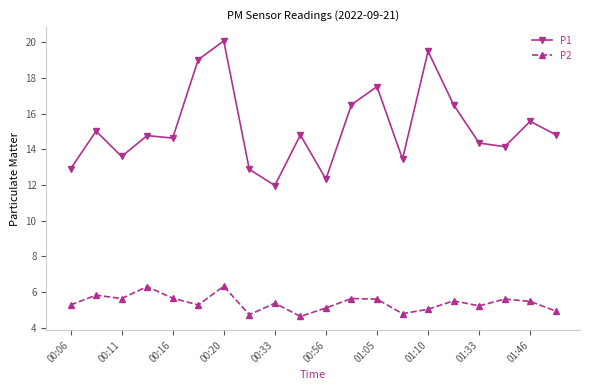

What is the minimum value shown in the chart?

4.6